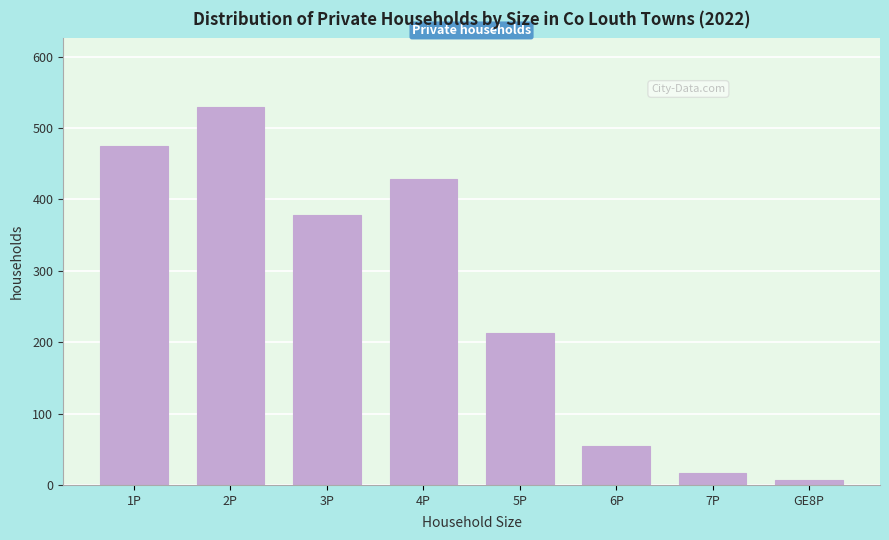

Reading right to left, what are all the values shown in this chart?

GE8P=7	7P=17	6P=55	5P=213	4P=429	3P=378	2P=530	1P=475